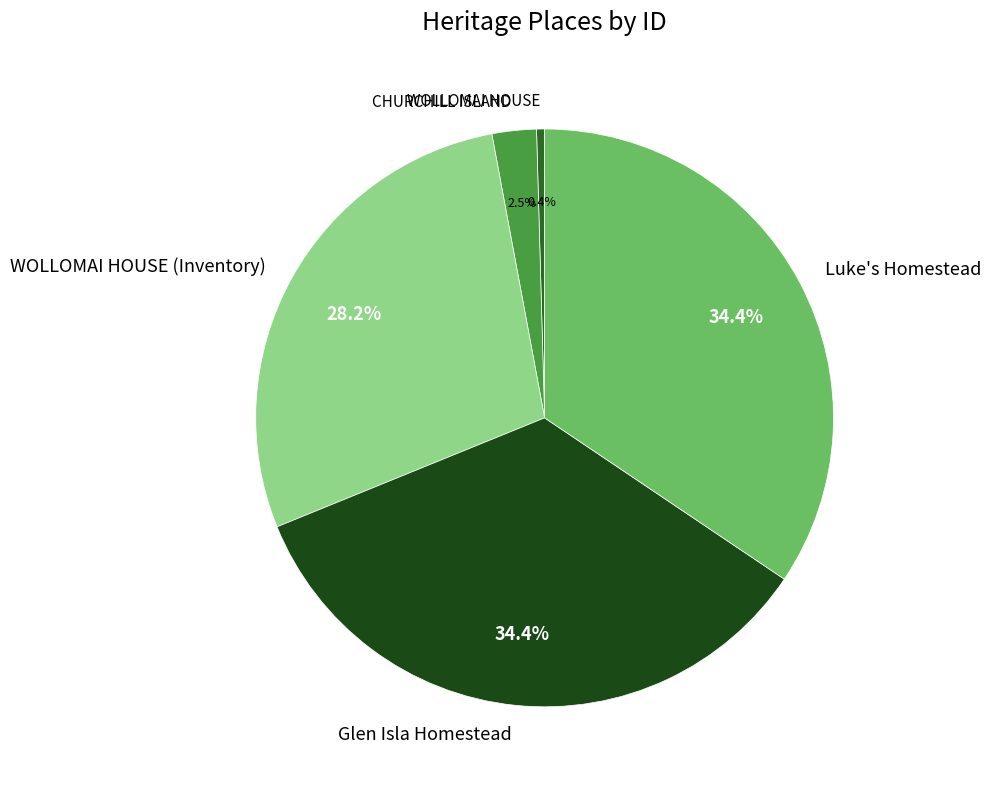

Does any single category account for the majority?

No